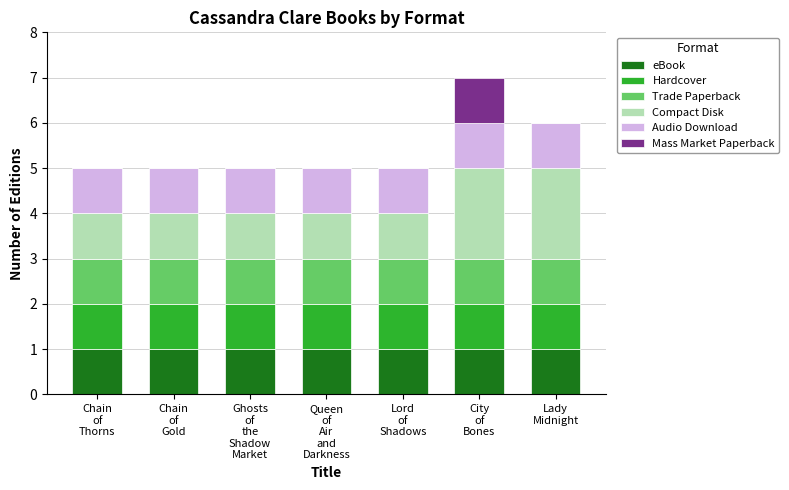

Are the bars grouped side by side (vs. stacked)?

No